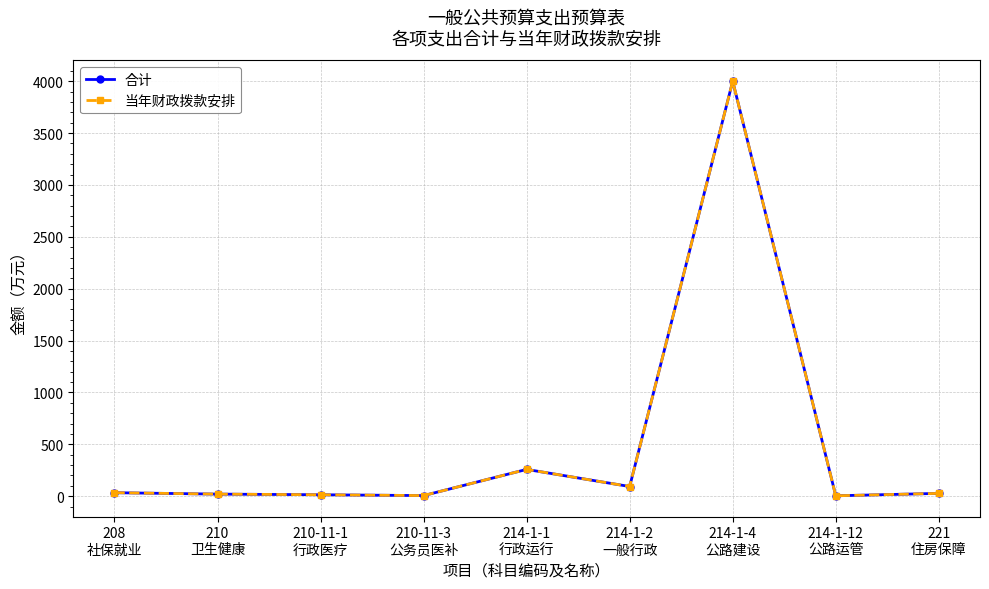

At which category is the sum across all series the highest?

214-1-4
公路建设